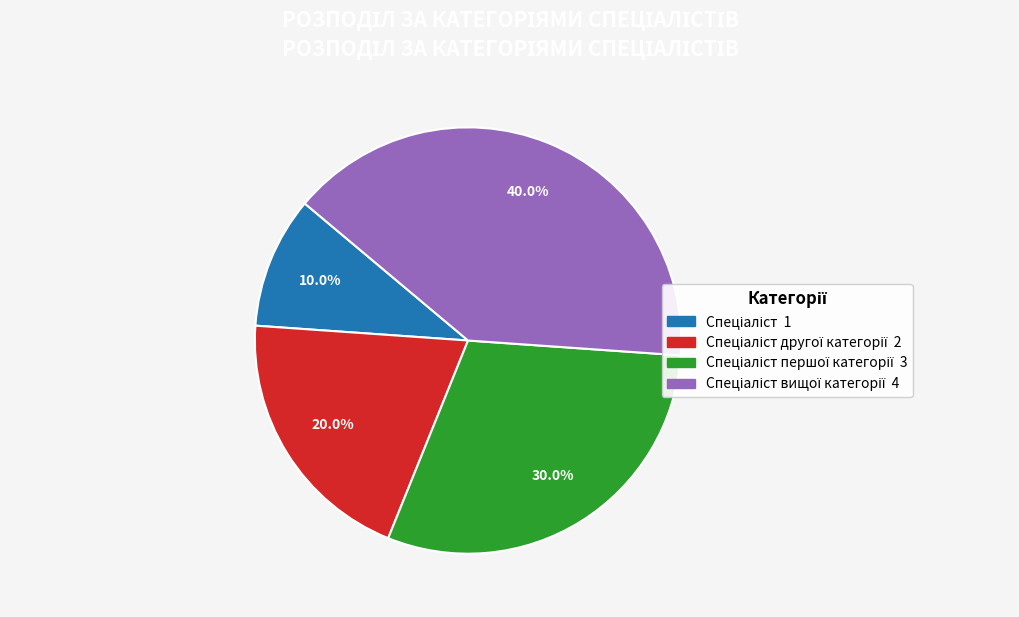

Does any single category account for the majority?

No